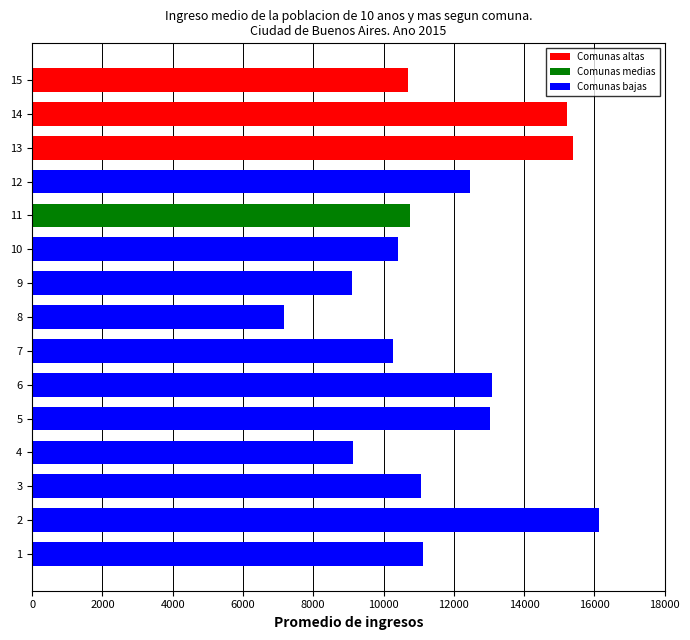

Between 10 and 6, which is larger?

6